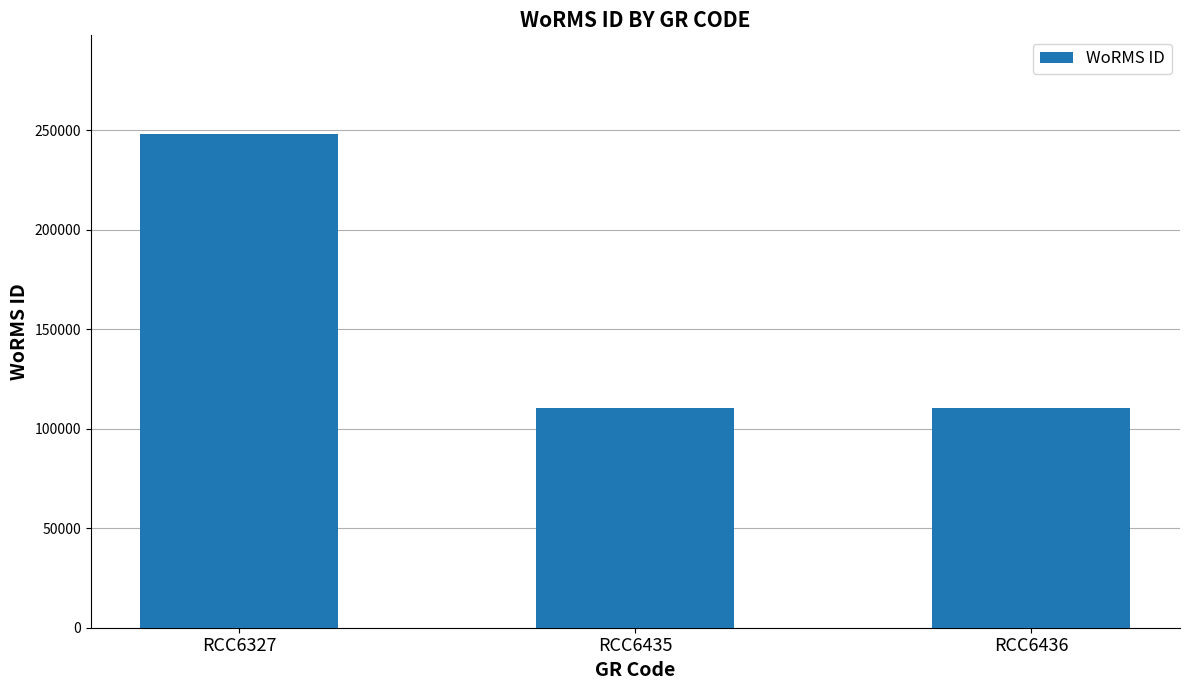

What is the difference between the maximum and minimum values?

137469